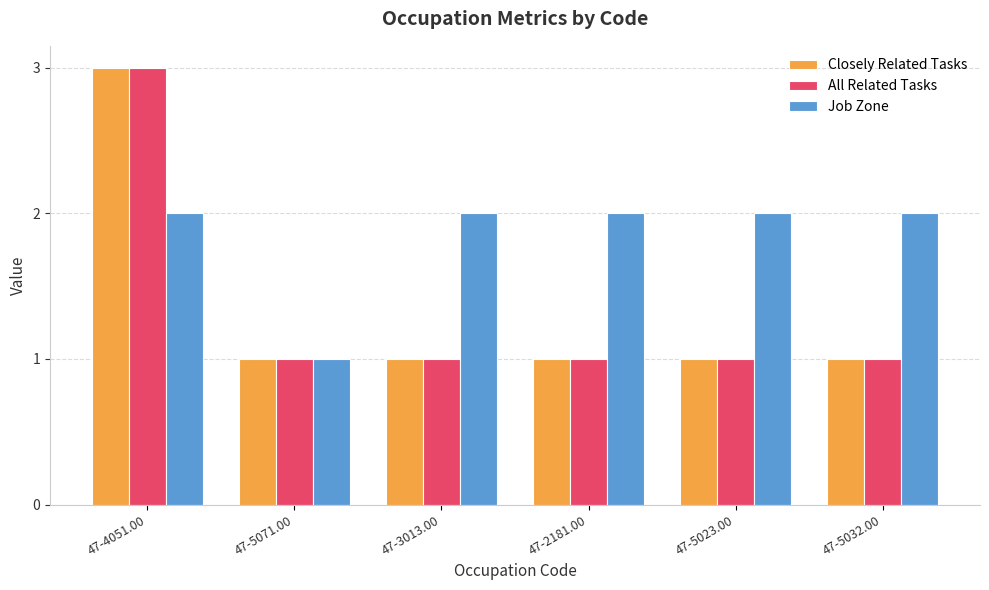

What is the value of the All Related Tasks bar at the 3rd from the left?

1